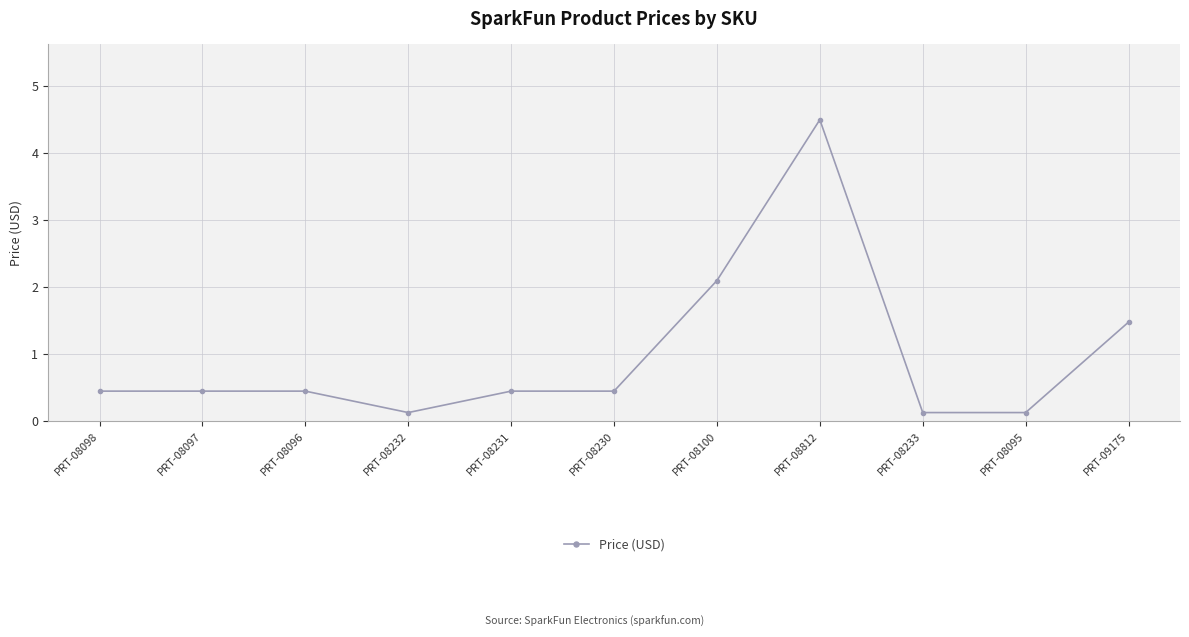

The value at PRT-08096 is 0.5. True or false?

True